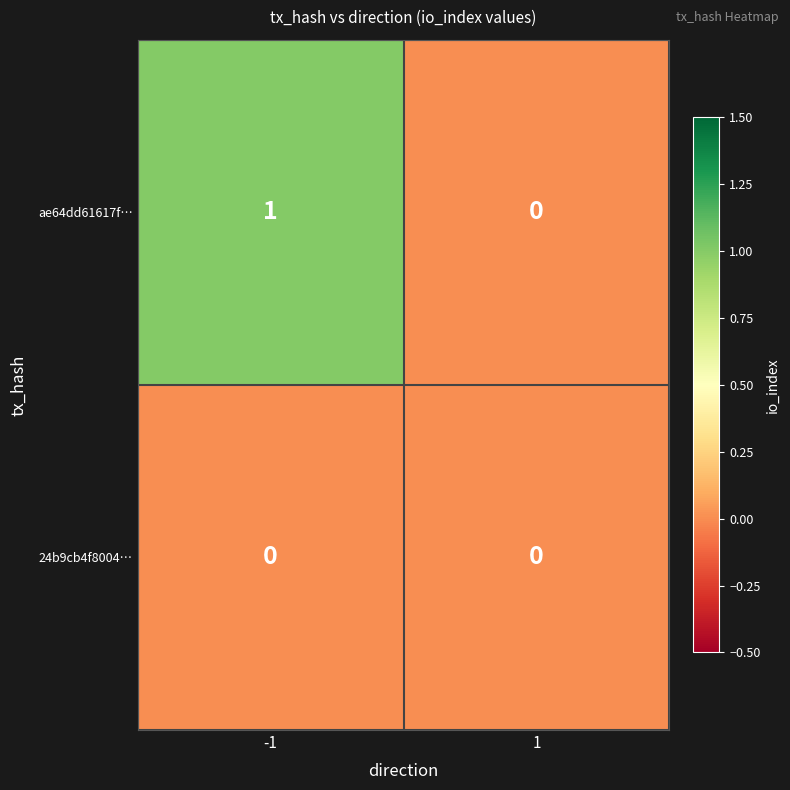

Which series has the largest total across all categories?

ae64dd61617f…